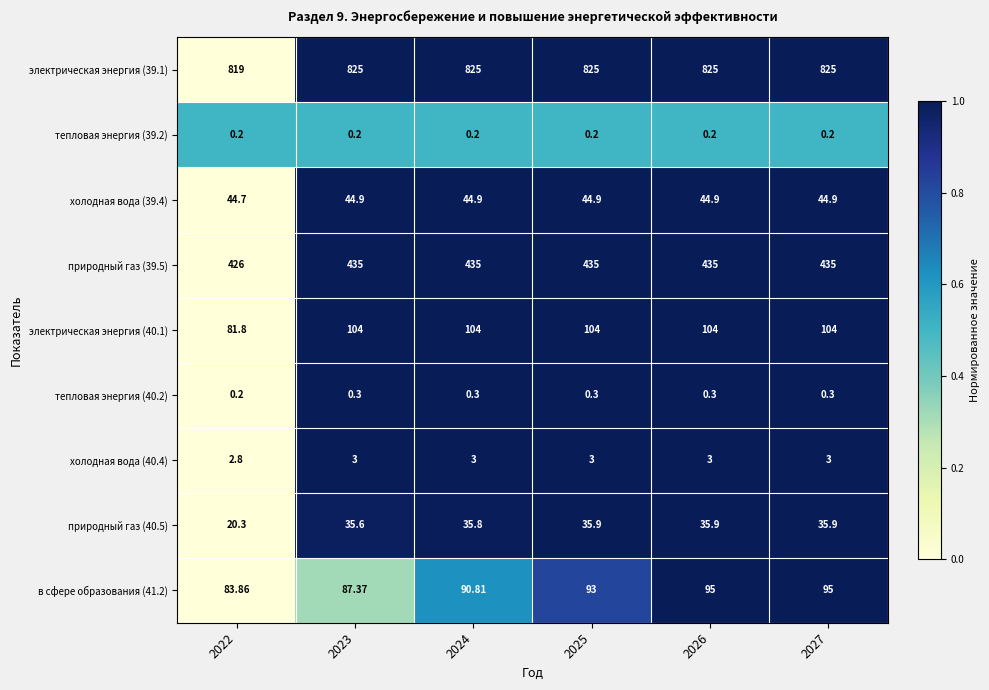

Is the value of природный газ (40.5) at 2024 greater than the value of электрическая энергия (40.1) at 2025?

No